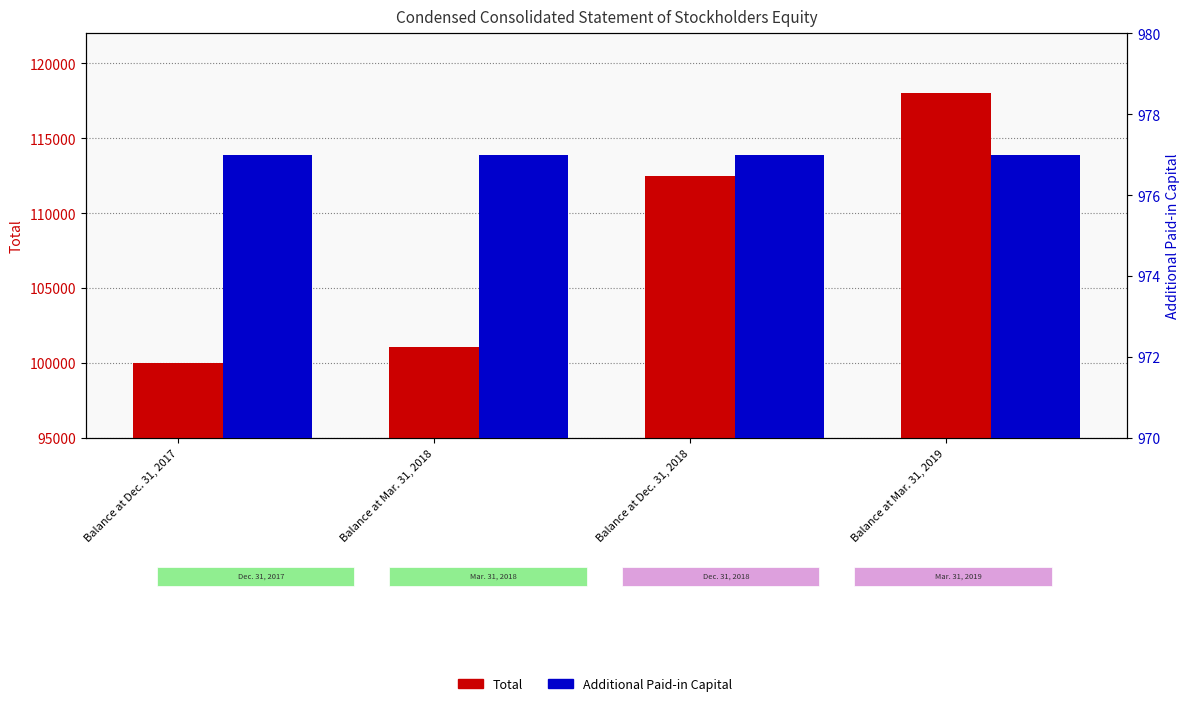

What position from the right is Balance at Dec. 31, 2018?

2